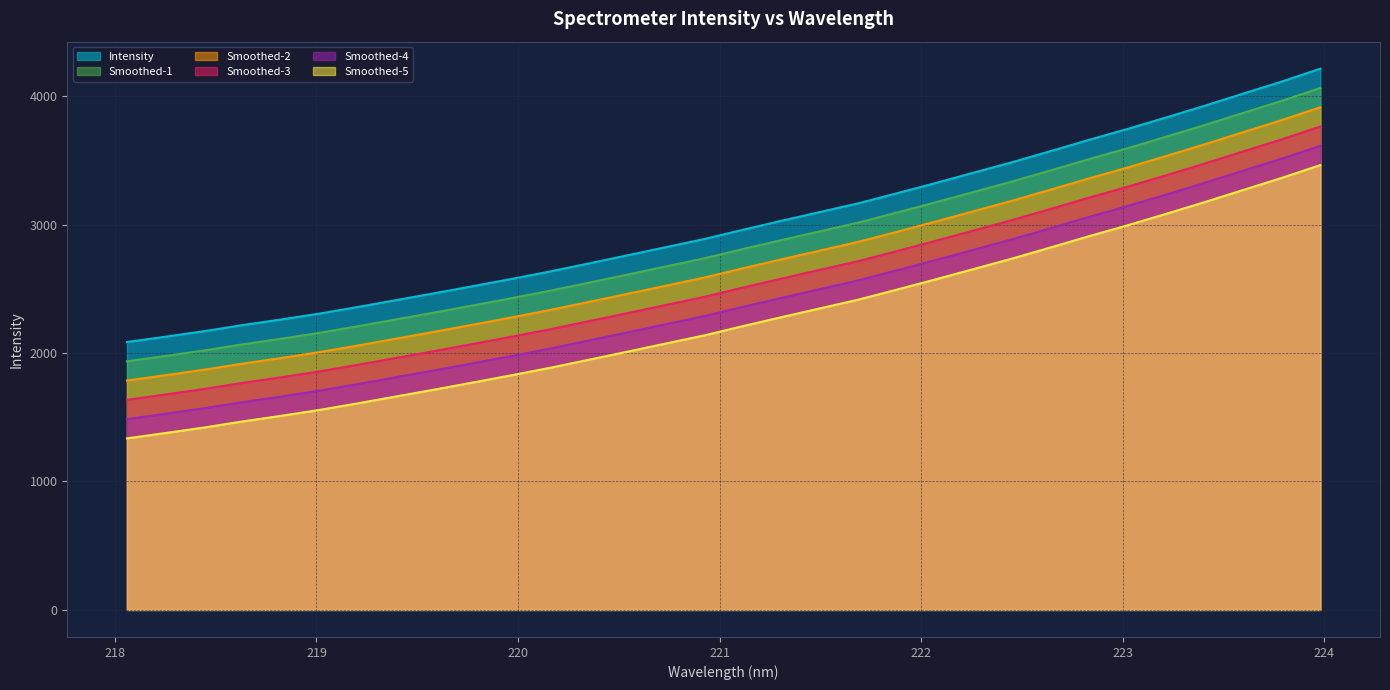

Reading left to right, list all the values displayed in this chart.

2085.6	2127.2	2170.0	2217.6	2261.1	2307.3	2358.9	2412.7	2466.6	2521.8	2578.0	2636.0	2698.4	2761.3	2824.9	2888.3	2960.3	3029.8	3098.3	3166.4	3244.4	3323.8	3405.2	3486.8	3573.3	3660.8	3745.6	3834.8	3925.8	4020.1	4113.8	4213.5